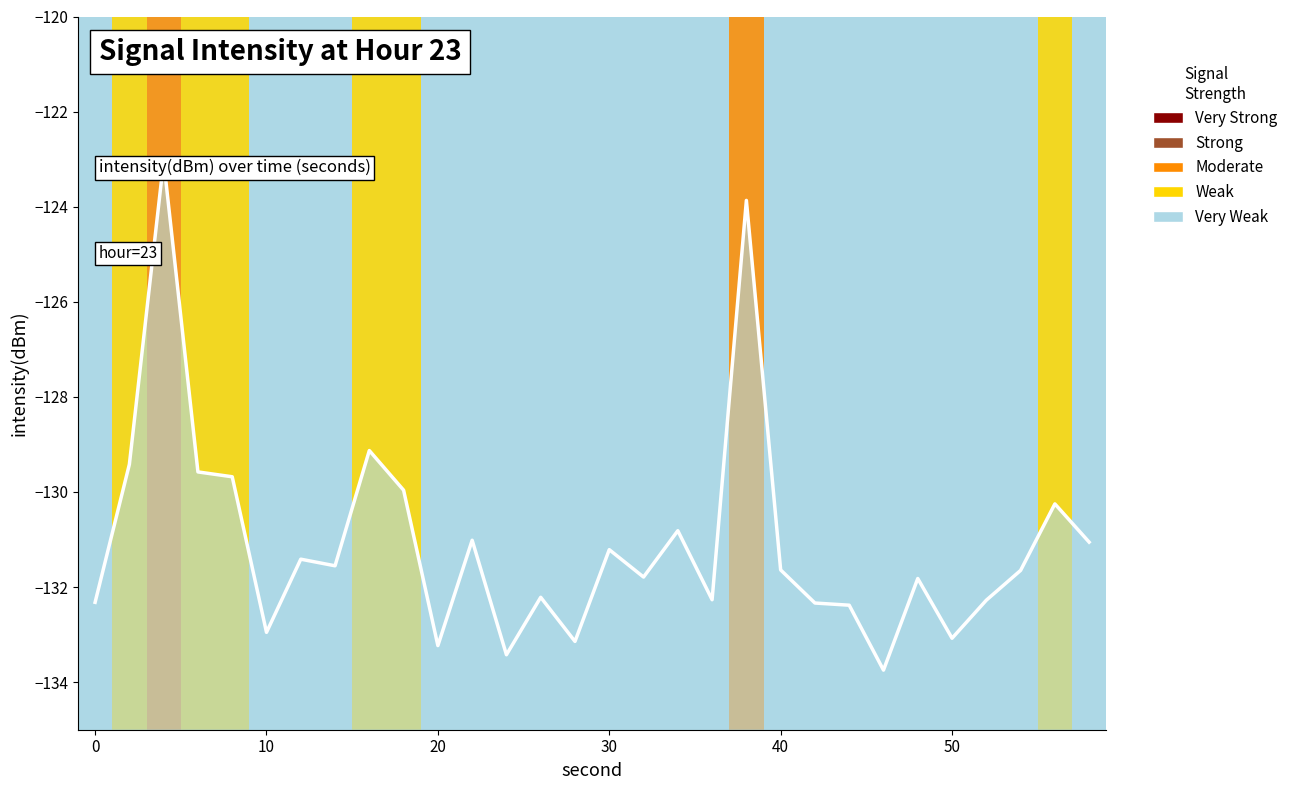

What is the maximum value shown in the chart?

-123.0